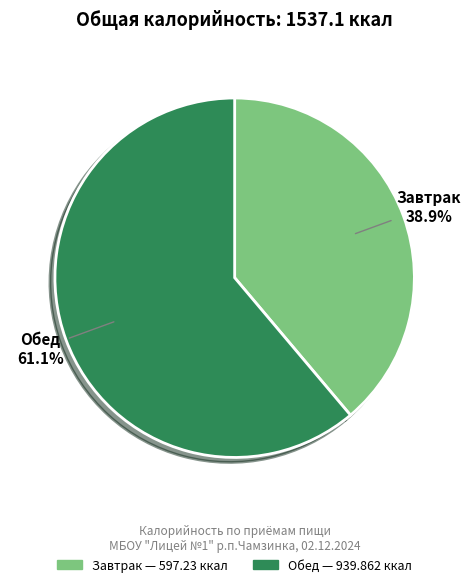

What is the total percentage of Завтрак and Обед?

100.0%